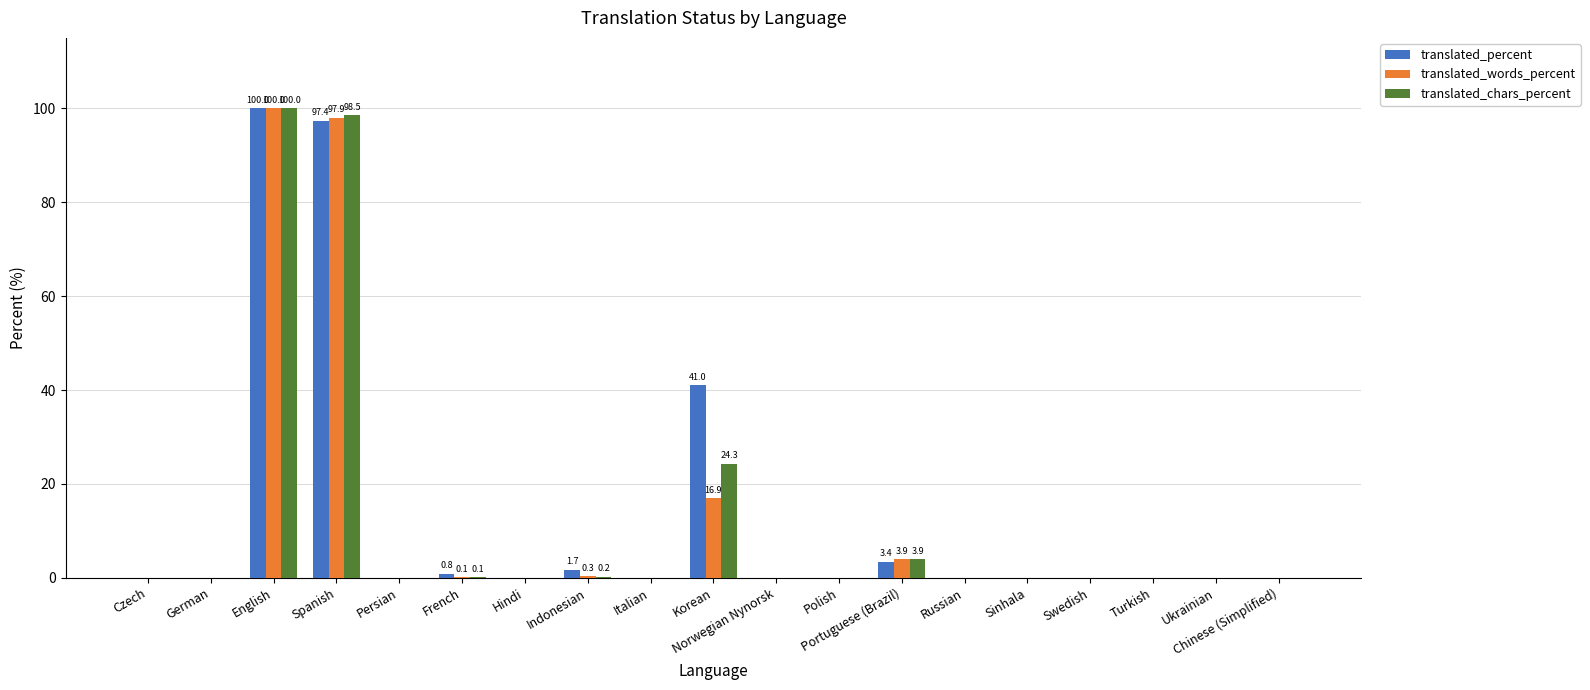

Does the chart contain stacked bars?

No